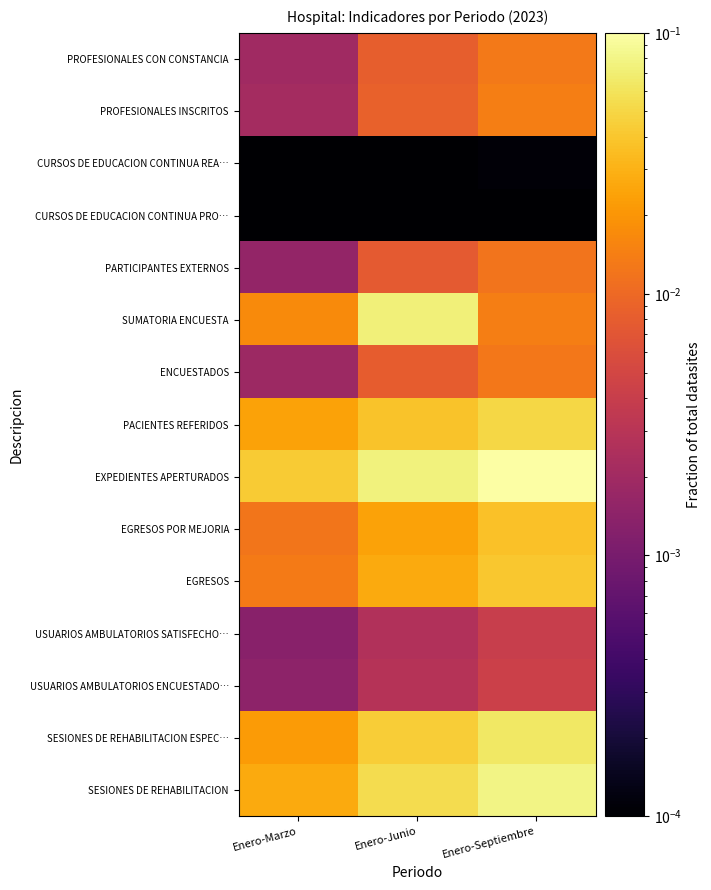

Reading left to right, extract all data points from this chart.

PROFESIONALES CON CONSTANCIA: Enero-Marzo=0.0	Enero-Junio=0.0	Enero-Septiembre=0.0
PROFESIONALES INSCRITOS: Enero-Marzo=0.0	Enero-Junio=0.0	Enero-Septiembre=0.0
CURSOS DE EDUCACION CONTINUA REA…: Enero-Marzo=0.0	Enero-Junio=0.0	Enero-Septiembre=0.0
CURSOS DE EDUCACION CONTINUA PRO…: Enero-Marzo=0.0	Enero-Junio=0.0	Enero-Septiembre=0.0
PARTICIPANTES EXTERNOS: Enero-Marzo=0.0	Enero-Junio=0.0	Enero-Septiembre=0.0
SUMATORIA ENCUESTA: Enero-Marzo=0.0	Enero-Junio=0.1	Enero-Septiembre=0.0
ENCUESTADOS: Enero-Marzo=0.0	Enero-Junio=0.0	Enero-Septiembre=0.0
PACIENTES REFERIDOS: Enero-Marzo=0.0	Enero-Junio=0.0	Enero-Septiembre=0.1
EXPEDIENTES APERTURADOS: Enero-Marzo=0.0	Enero-Junio=0.1	Enero-Septiembre=0.1
EGRESOS POR MEJORIA: Enero-Marzo=0.0	Enero-Junio=0.0	Enero-Septiembre=0.0
EGRESOS: Enero-Marzo=0.0	Enero-Junio=0.0	Enero-Septiembre=0.0
USUARIOS AMBULATORIOS SATISFECHO…: Enero-Marzo=0.0	Enero-Junio=0.0	Enero-Septiembre=0.0
USUARIOS AMBULATORIOS ENCUESTADO…: Enero-Marzo=0.0	Enero-Junio=0.0	Enero-Septiembre=0.0
SESIONES DE REHABILITACION ESPEC…: Enero-Marzo=0.0	Enero-Junio=0.0	Enero-Septiembre=0.1
SESIONES DE REHABILITACION: Enero-Marzo=0.0	Enero-Junio=0.1	Enero-Septiembre=0.1